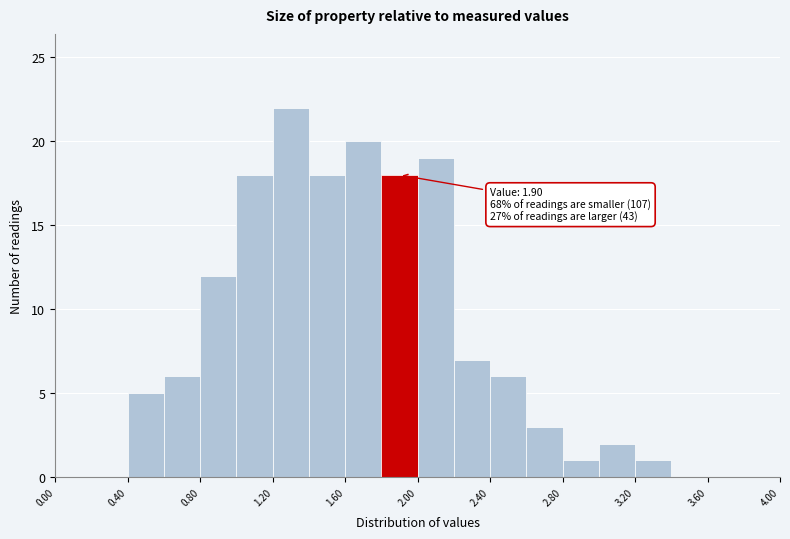

Over which range of the x-axis is the bar tallest?

1.2 to 1.4